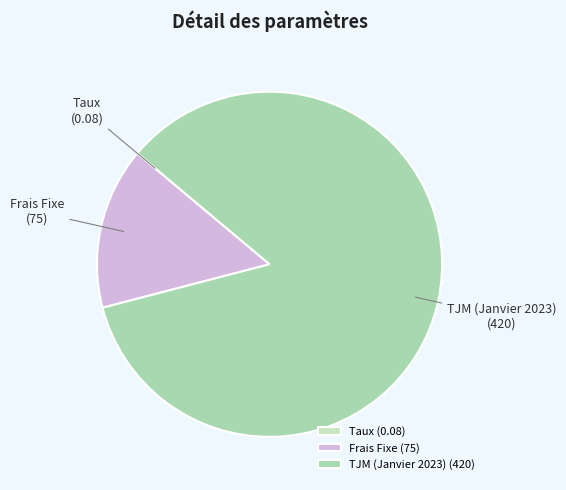

Combined, do TJM (Janvier 2023) and Frais Fixe account for over 50%?

Yes